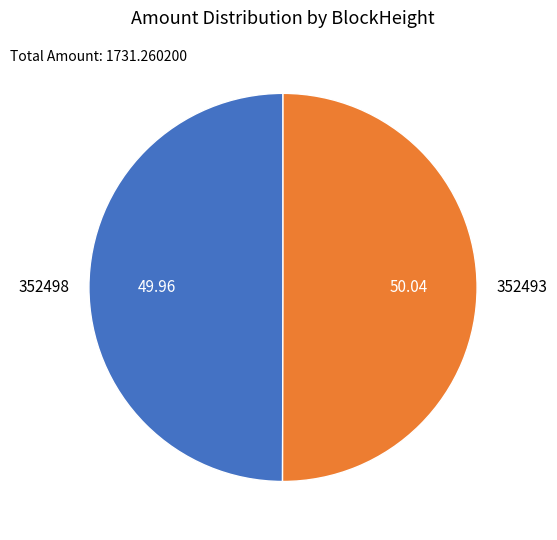

What is the ratio of the value at 352493 to the value at 352498?

1.0